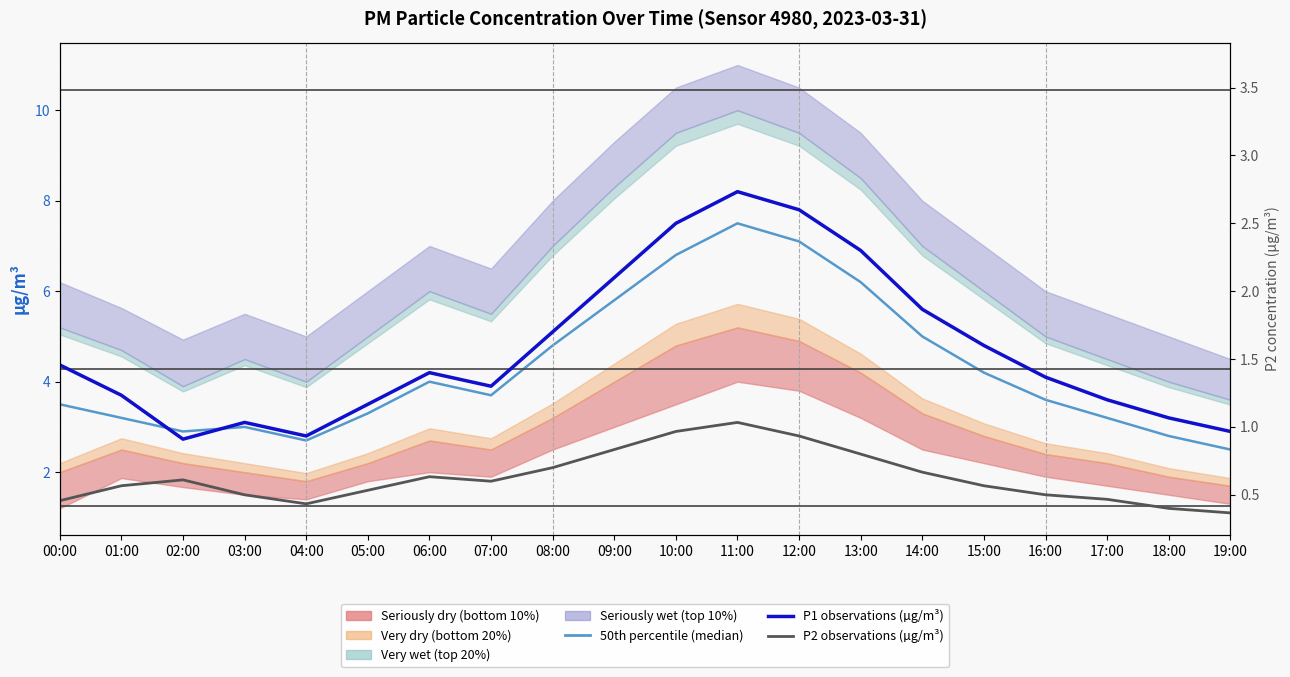

List the labels in order of P2 observations (µg/m³) value, largest first.

11:00, 10:00, 12:00, 09:00, 13:00, 08:00, 14:00, 06:00, 02:00, 07:00, 01:00, 15:00, 05:00, 03:00, 16:00, 17:00, 00:00, 04:00, 18:00, 19:00